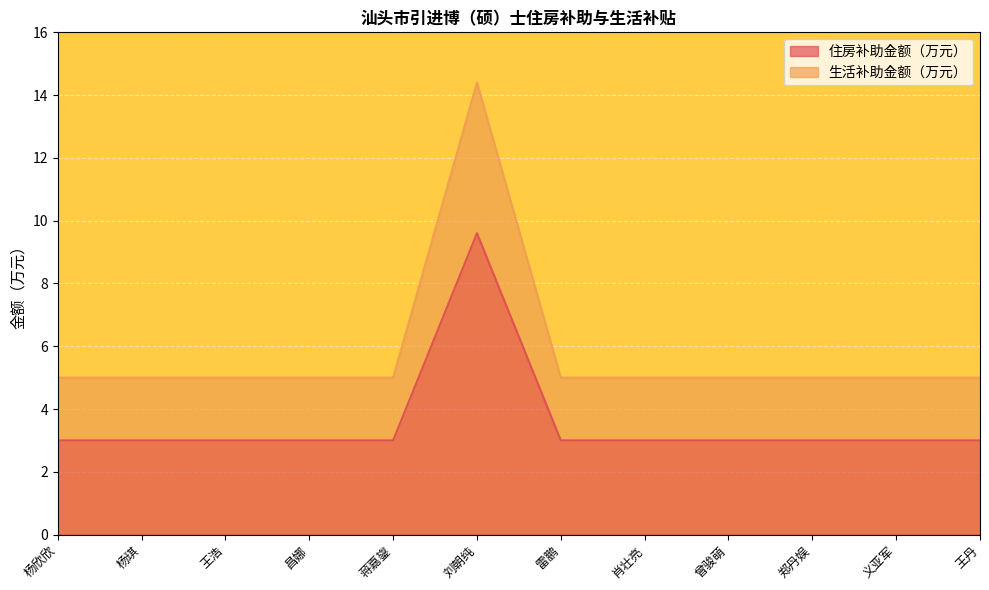

The value of 住房补助金额（万元） at 蒋嘉鋆 is 4.6. True or false?

False